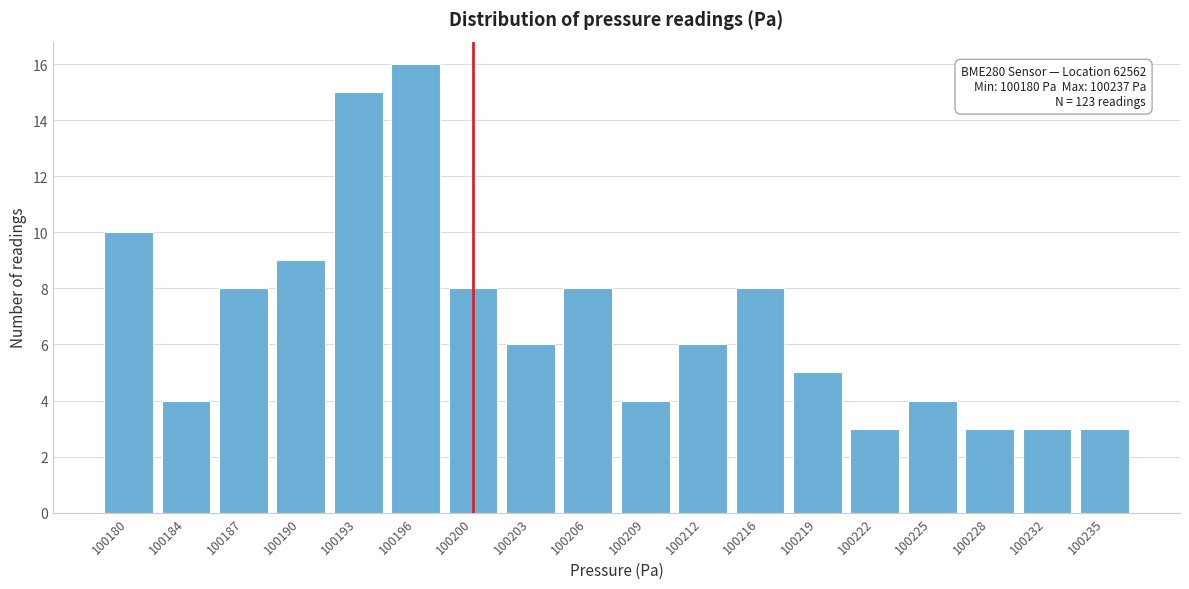

Reading left to right, what are all the values shown in this chart?

100180=10	100184=4	100187=8	100190=9	100193=15	100196=16	100200=8	100203=6	100206=8	100209=4	100212=6	100216=8	100219=5	100222=3	100225=4	100228=3	100232=3	100235=3